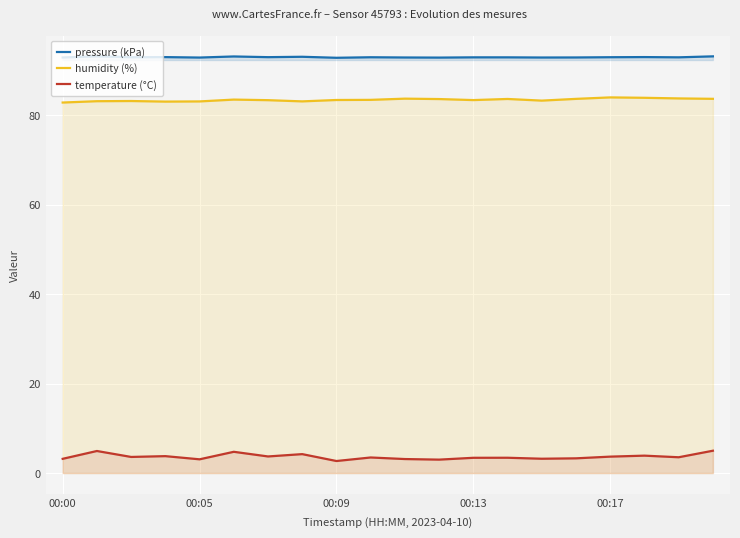

True or false: humidity (%) and temperature (°C) cross at least once.

False